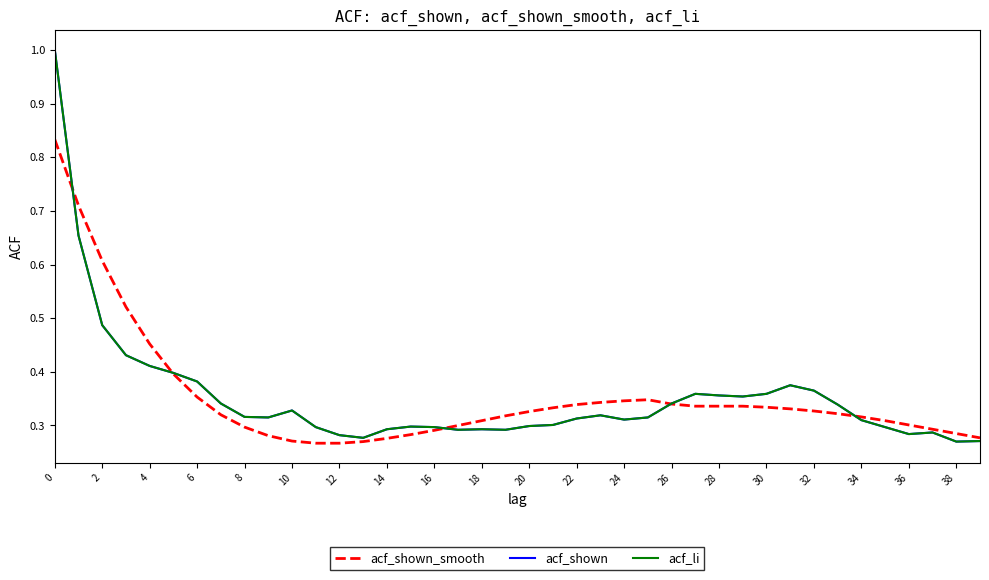

Does the chart have visible grid lines?

No